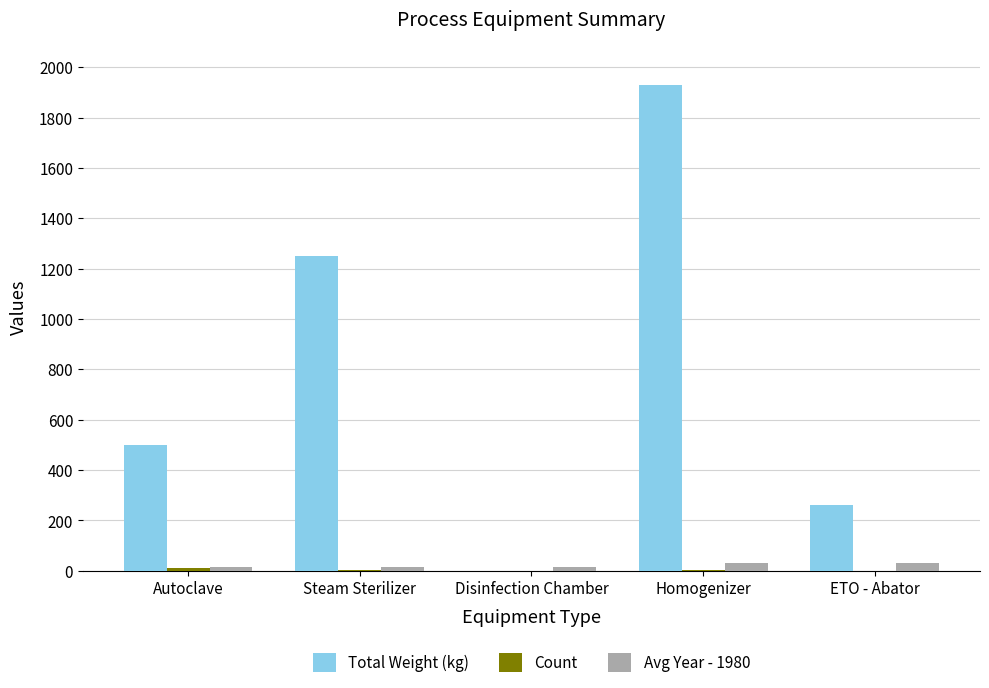

Which series changed the most between Steam Sterilizer and ETO - Abator?

Total Weight (kg)